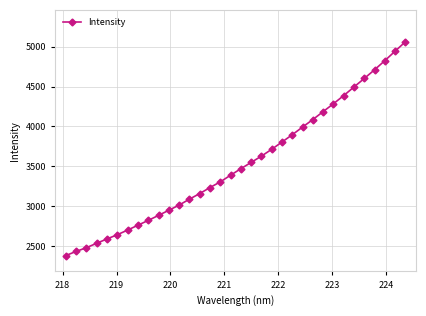

How many lines are shown in the chart?

1